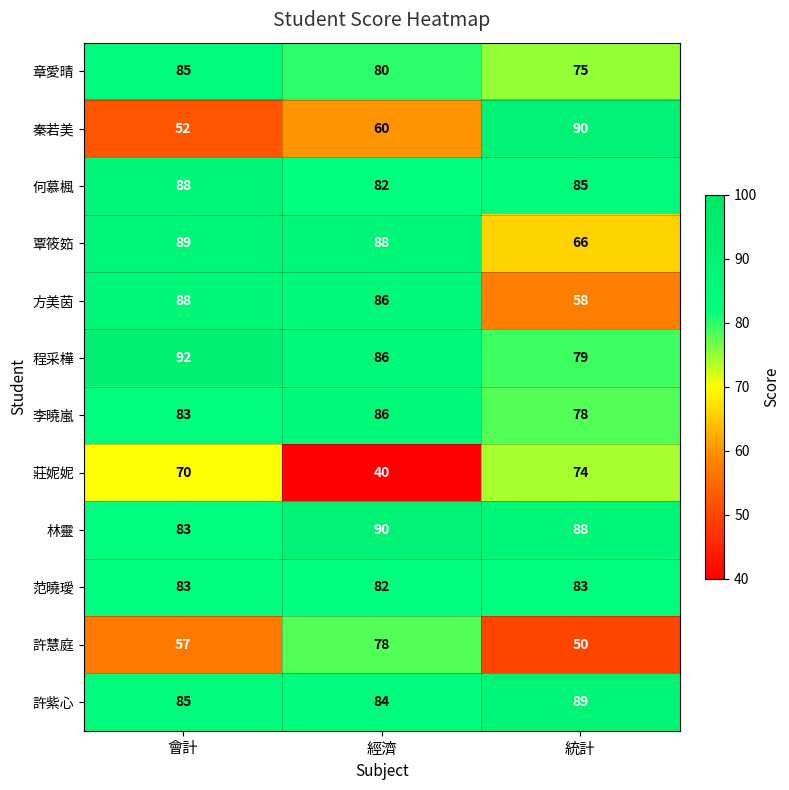

What is the total value across all series at 經濟?

942